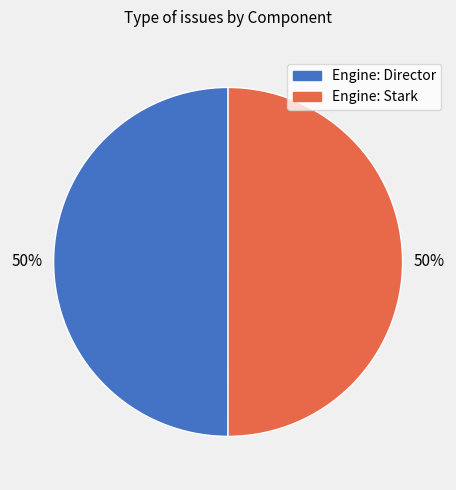

Approximately how many times larger is the value at Engine: Director compared to Engine: Stark?

1.0